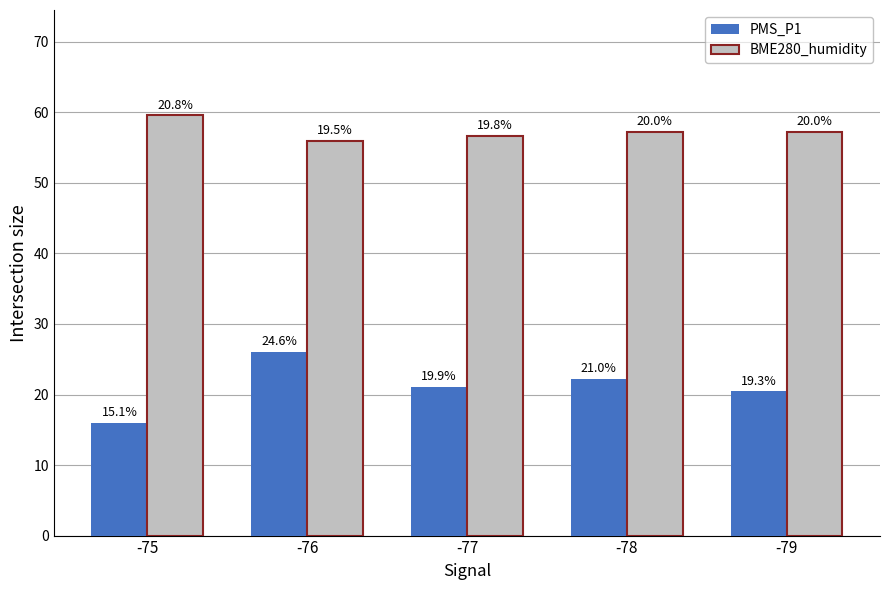

Does the chart contain stacked bars?

No